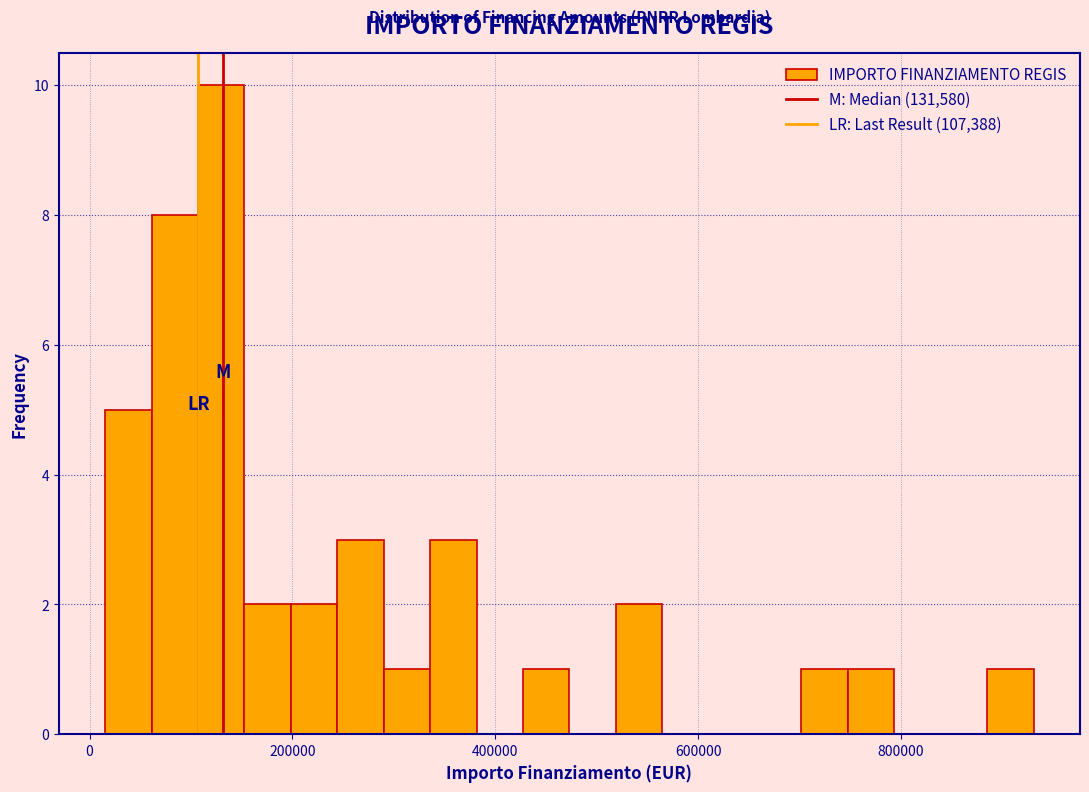

Around what value on the x-axis is the tallest bar? Give the approximate position of its centre, as read against the axis.

120000